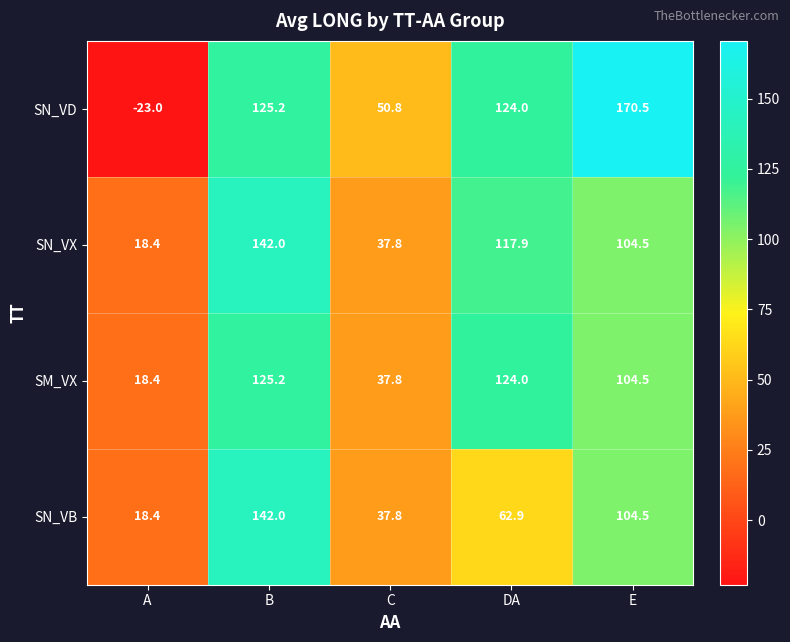

At which category is the sum across all series the highest?

B